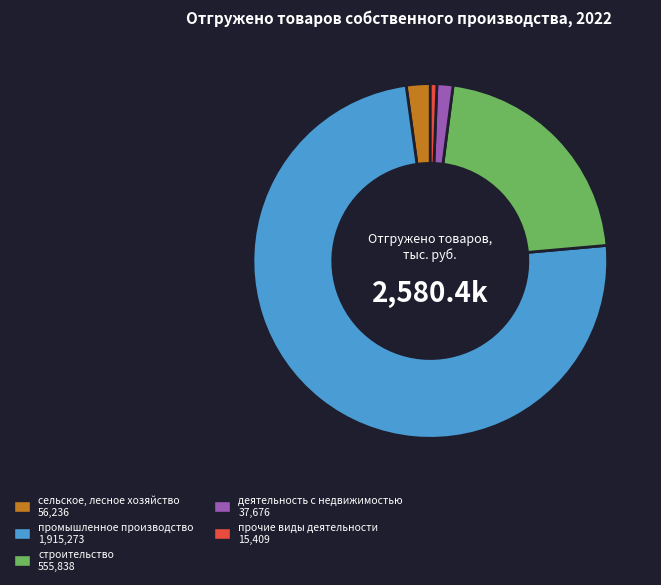

Does any single category account for the majority?

Yes